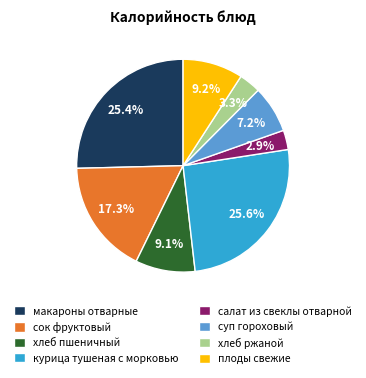

What is the ratio of the value at курица тушеная с морковью to the value at хлеб пшеничный?

2.8